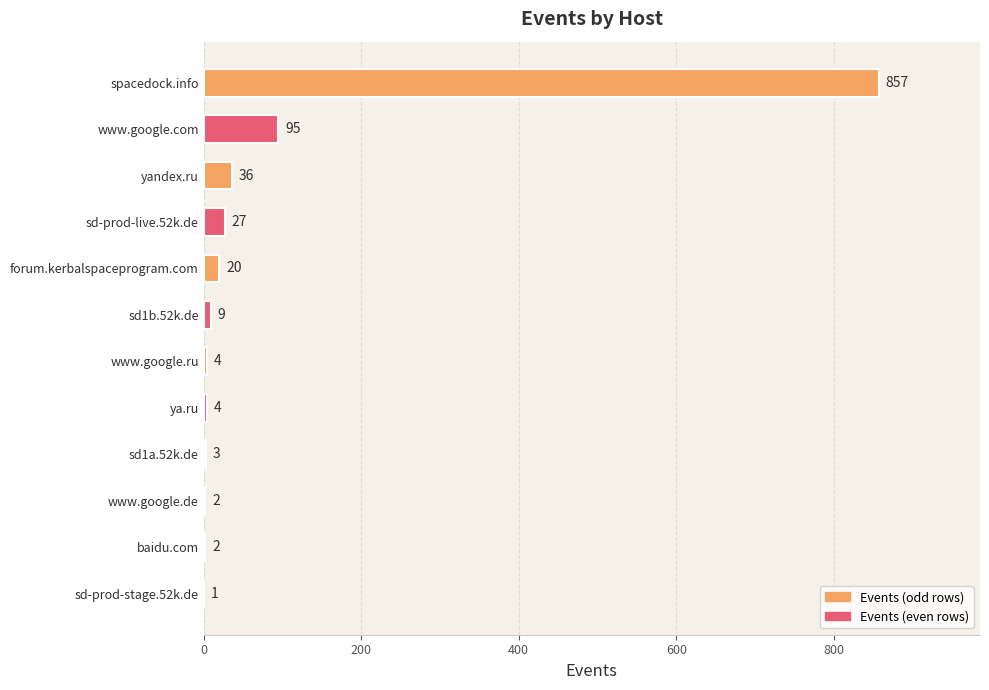

The value at www.google.de is 2. True or false?

True